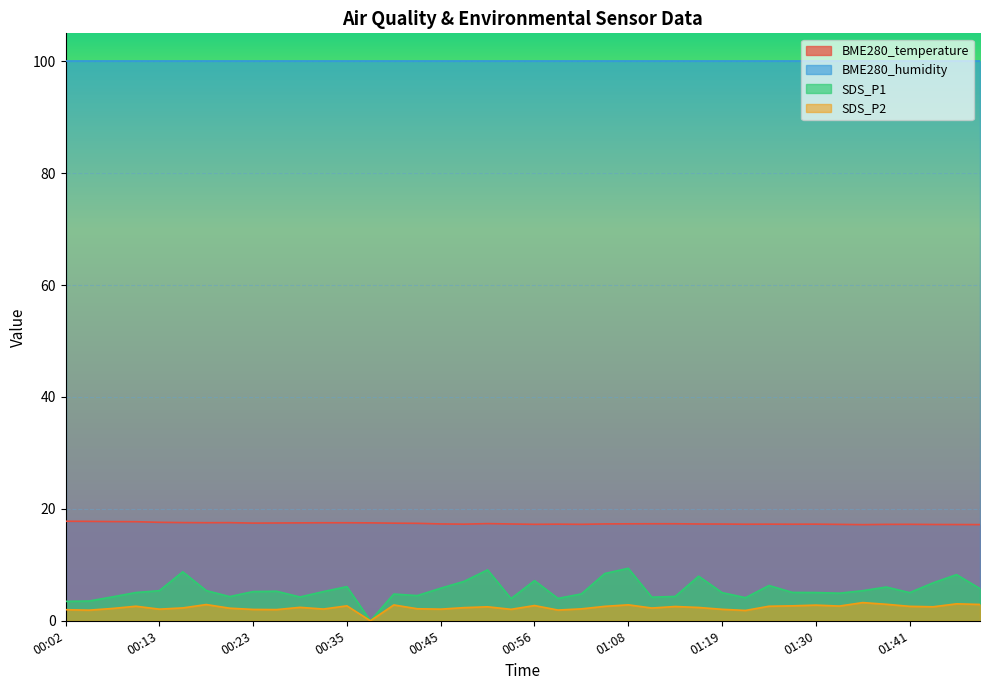

What is the sum of the SDS_P1 values at 01:10 and 00:38?

4.2